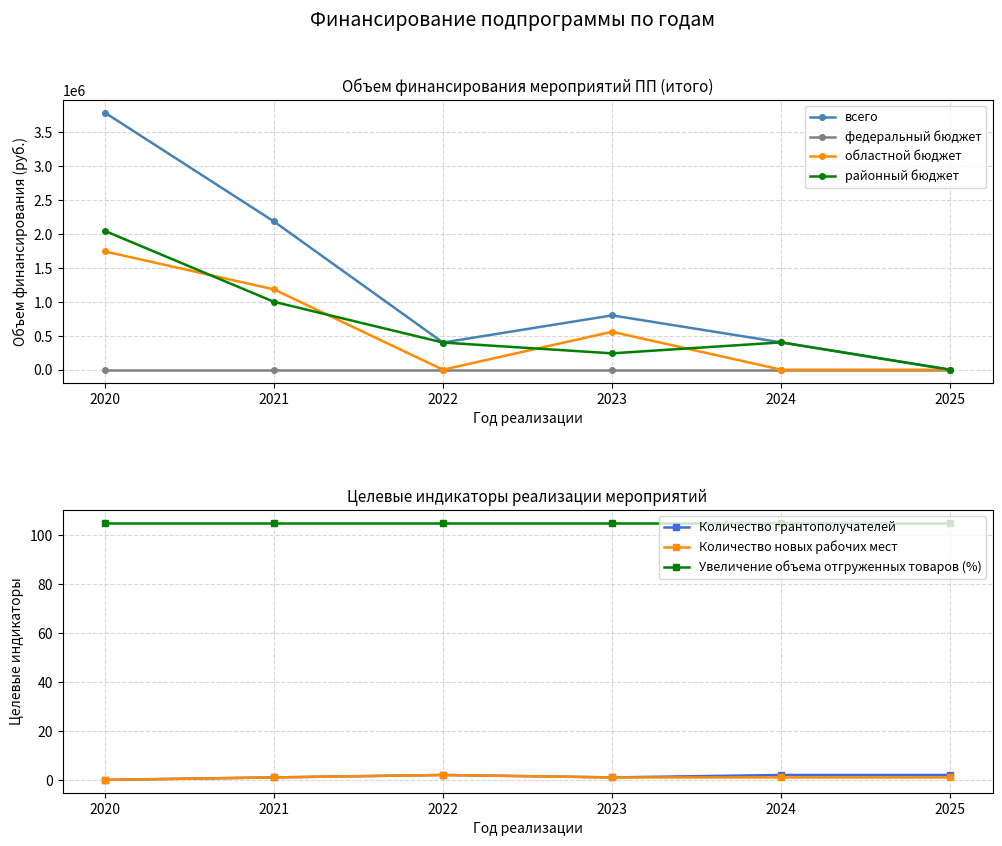

Is this an area chart (filled region under the line)?

No